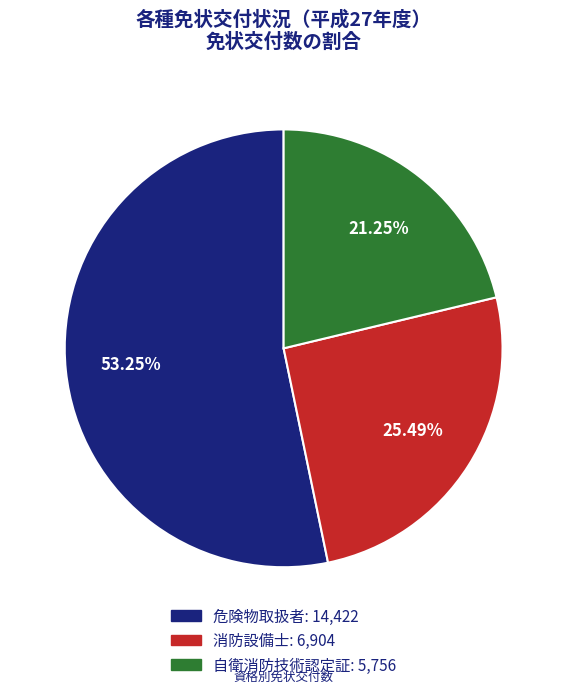

Count the number of slices in the pie.

3